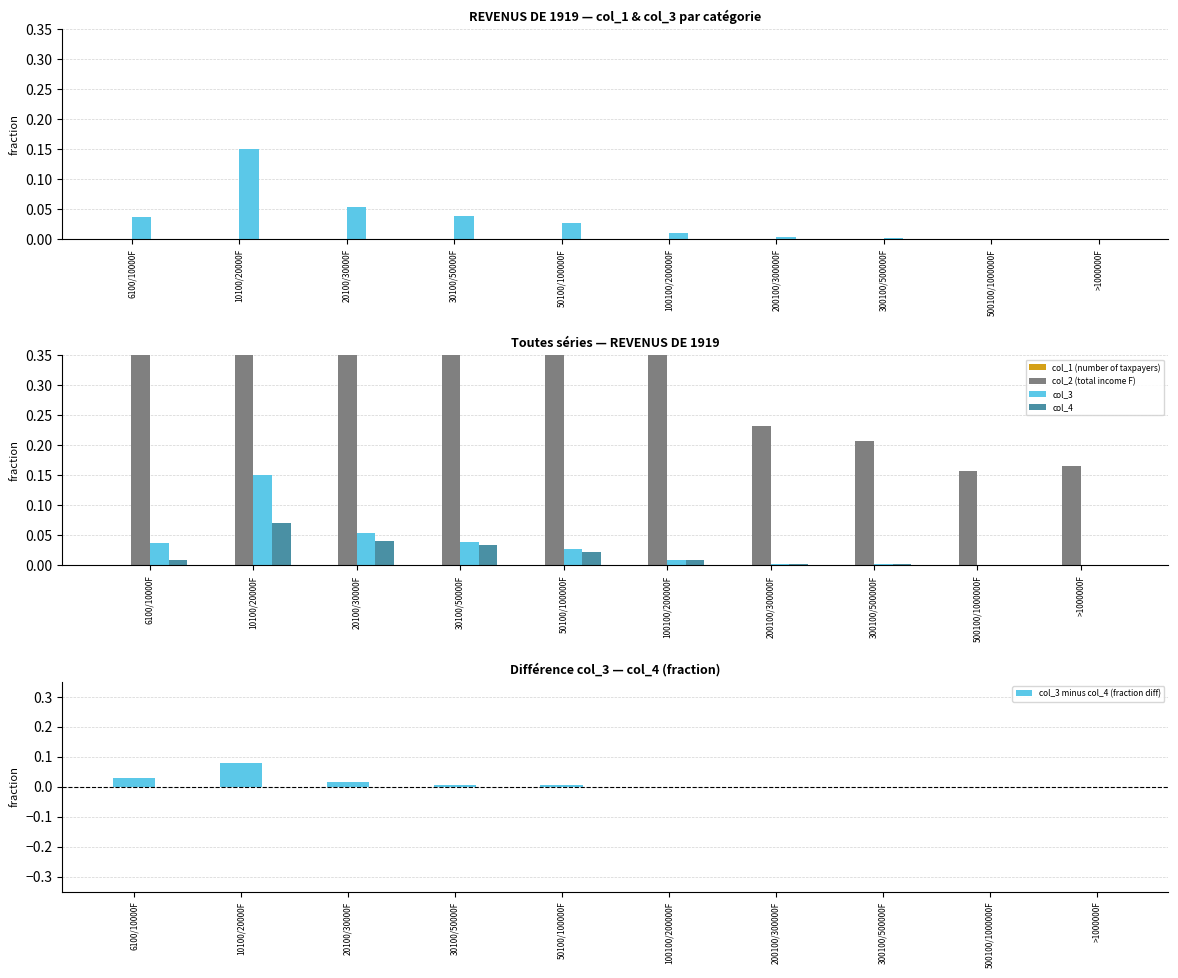

What position from the left is 10100/20000F?

2